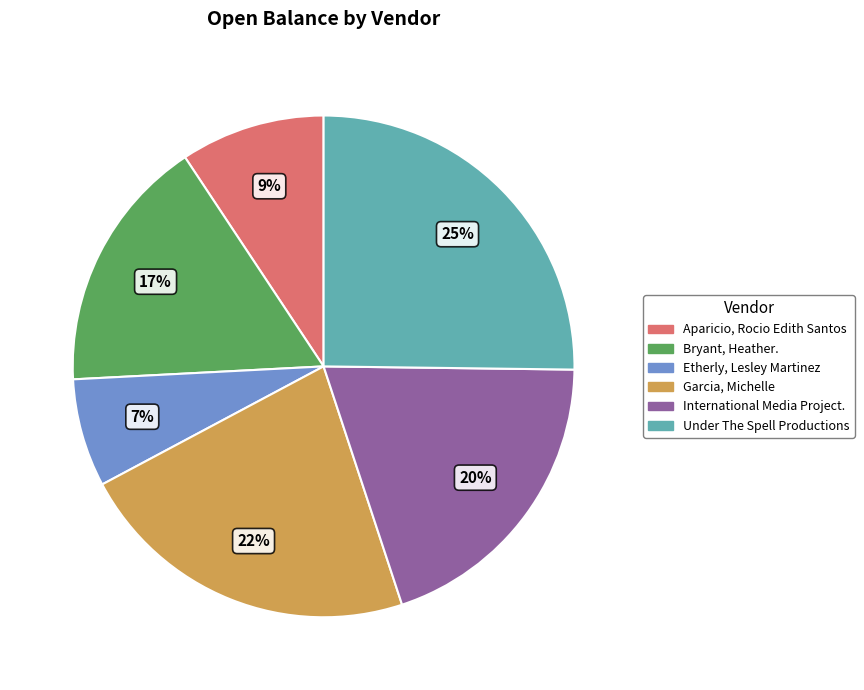

Which category has the biggest portion of the pie?

Under The Spell Productions